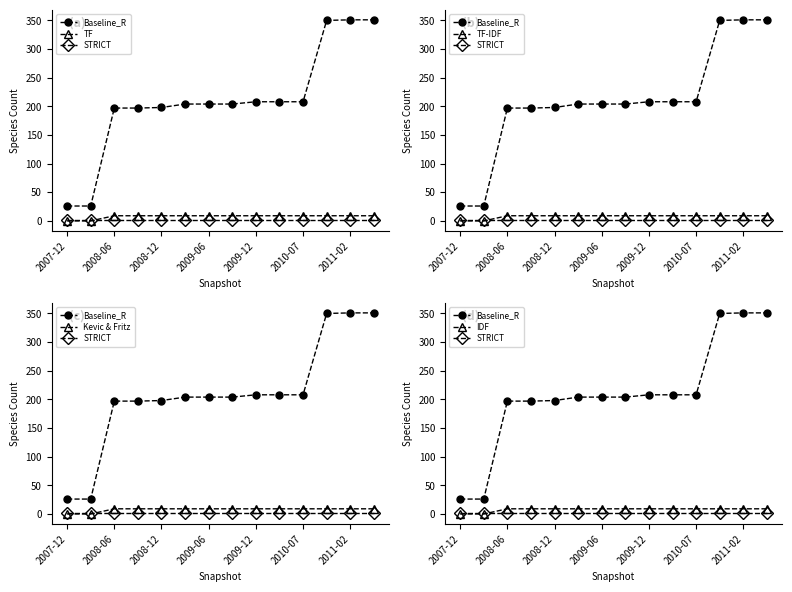

What is the approximate value of TF-IDF at 2011-02?

9